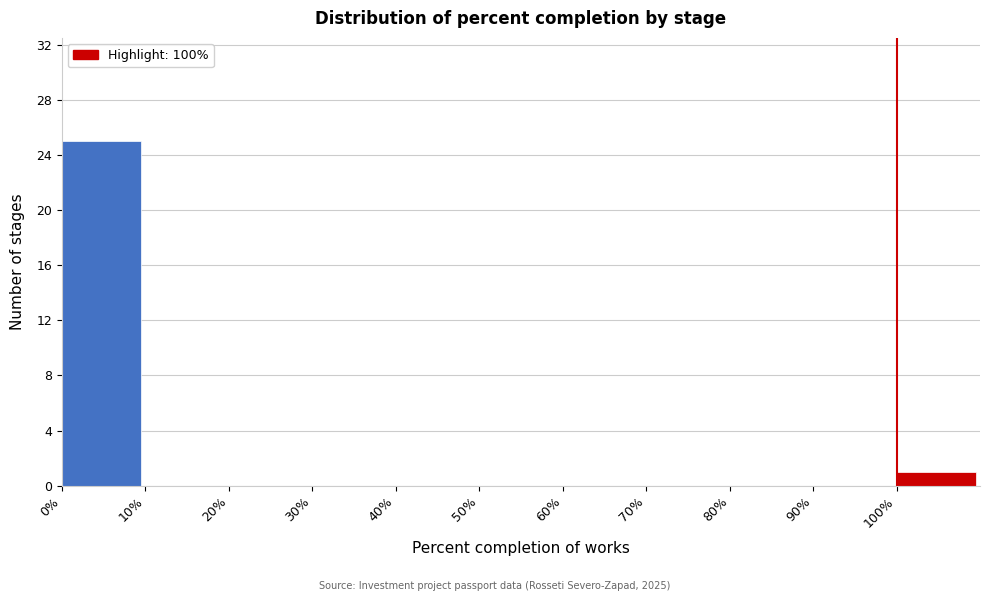

Reading left to right, transcribe this chart: for each bar, give the range it covers on the x-axis and its height. The values are not printed on the chart, so give them approximately, as read against the axis.

0 to 10: 25
10 to 20: 0
20 to 30: 0
30 to 40: 0
40 to 50: 0
50 to 60: 0
60 to 70: 0
70 to 80: 0
80 to 90: 0
90 to 100: 0
100 to 110: 1